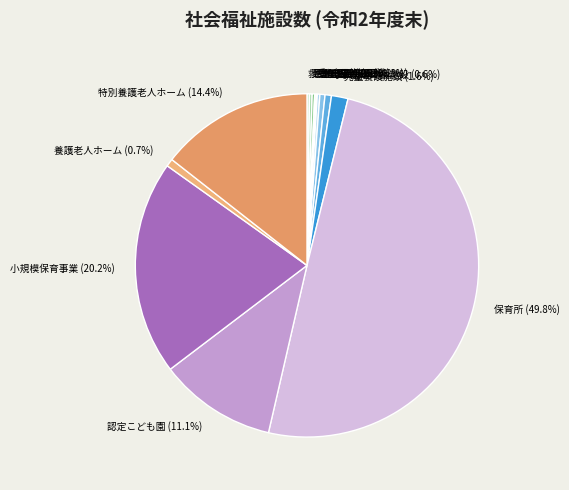

Which category has the biggest portion of the pie?

保育所